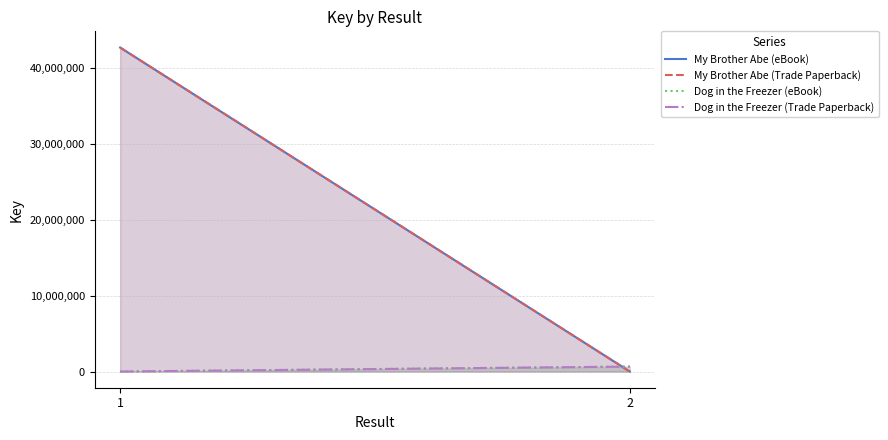

Where is My Brother Abe (Trade Paperback) nearest to the value 21346106?

2